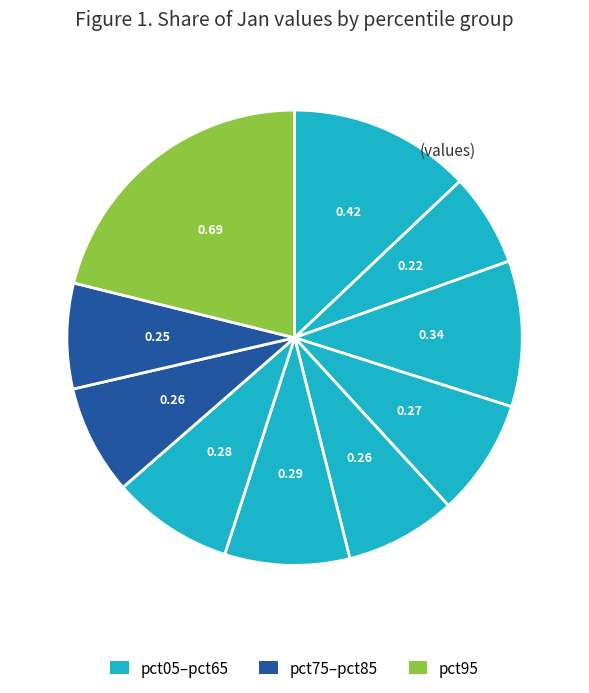

Rank the categories by value from highest to lowest.

pct95, pct05, pct25, pct55, pct65, pct35, pct45, pct75, pct85, pct15